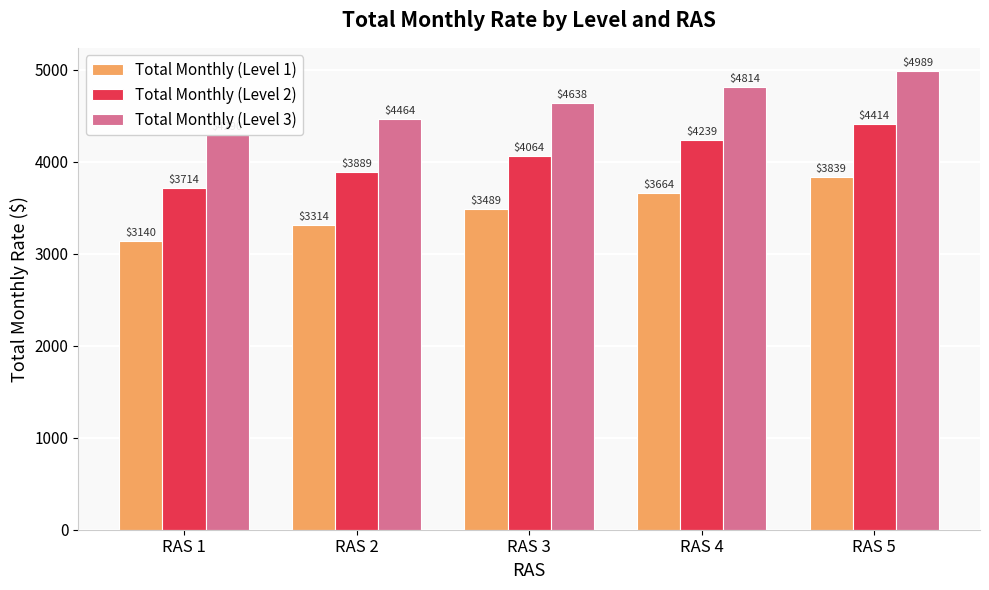

Rank the series at RAS 3 from highest to lowest value.

Total Monthly (Level 3), Total Monthly (Level 2), Total Monthly (Level 1)